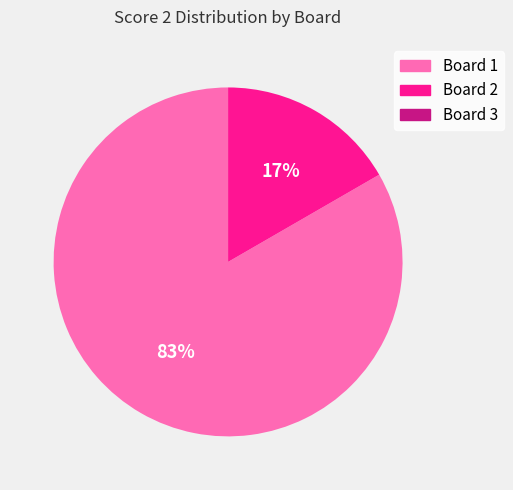

Is it true that Board 1 is 83% of the pie?

True